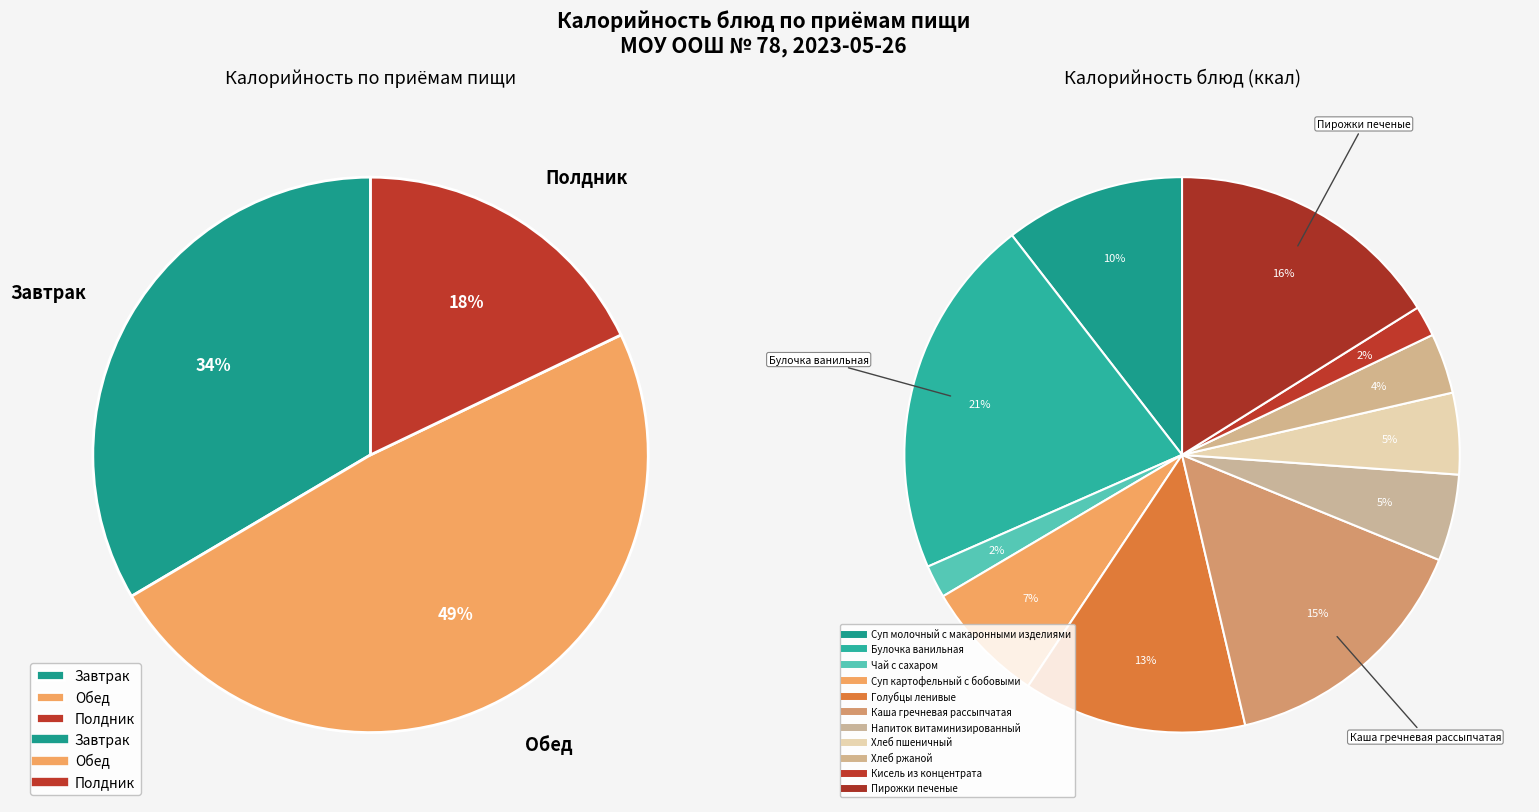

Rank the categories by value from highest to lowest.

Булочка ванильная, Пирожки печеные, Каша гречневая рассыпчатая, Голубцы ленивые, Суп молочный с макаронными изделиями, Суп картофельный с бобовыми, Напиток витаминизированный, Хлеб пшеничный, Хлеб ржаной, Чай с сахаром, Кисель из концентрата